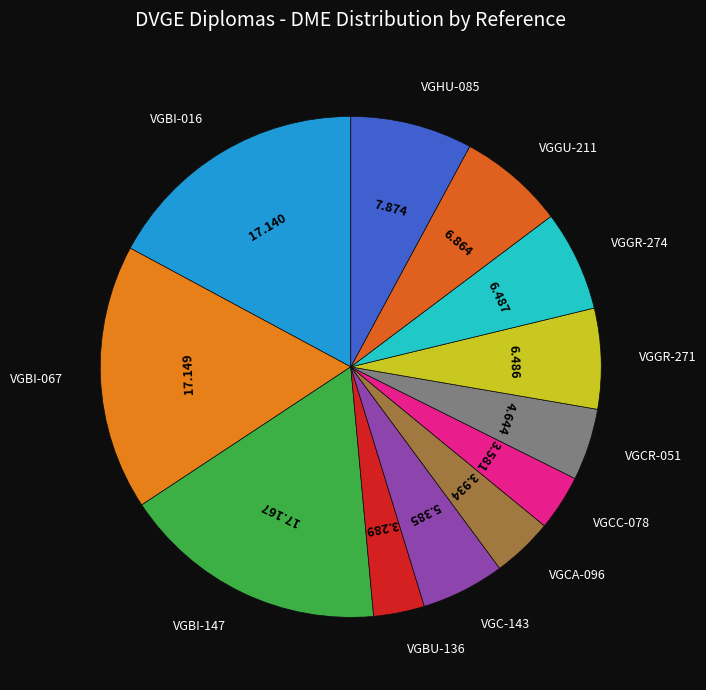

How many segments does this pie chart have?

12